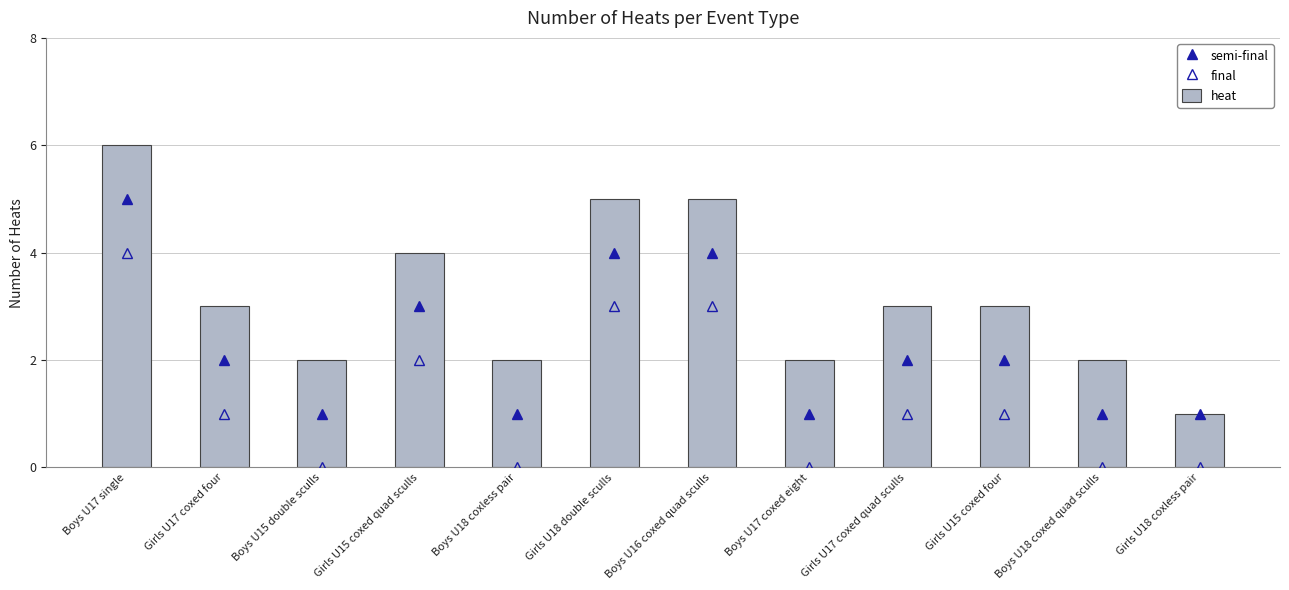

Where is final nearest to the value 2?

Girls U15 coxed quad sculls